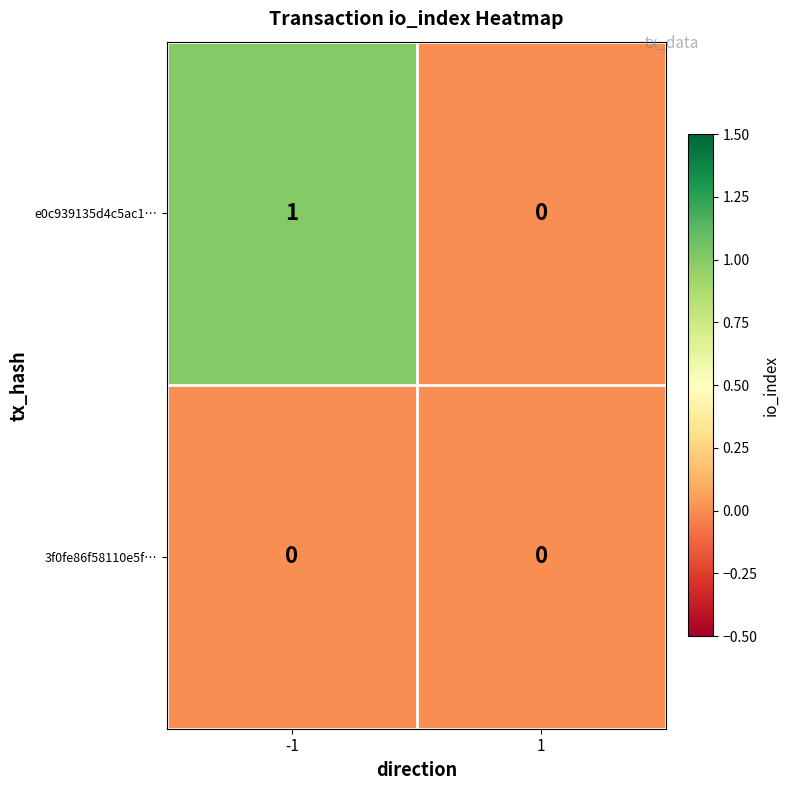

Rank the series by their average value, from highest to lowest.

e0c939135d4c5ac1…, 3f0fe86f58110e5f…